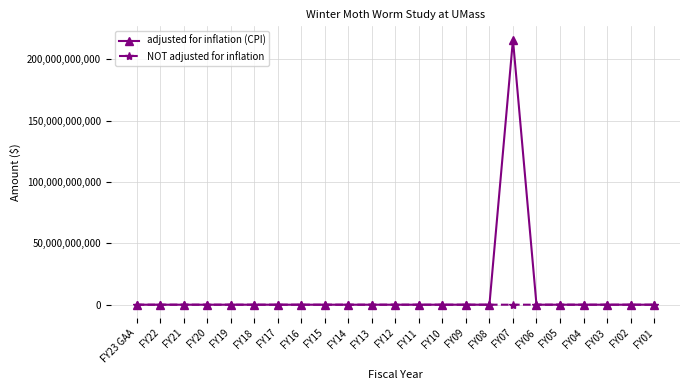

Is the value of NOT adjusted for inflation at FY21 greater than the value of adjusted for inflation (CPI) at FY07?

No